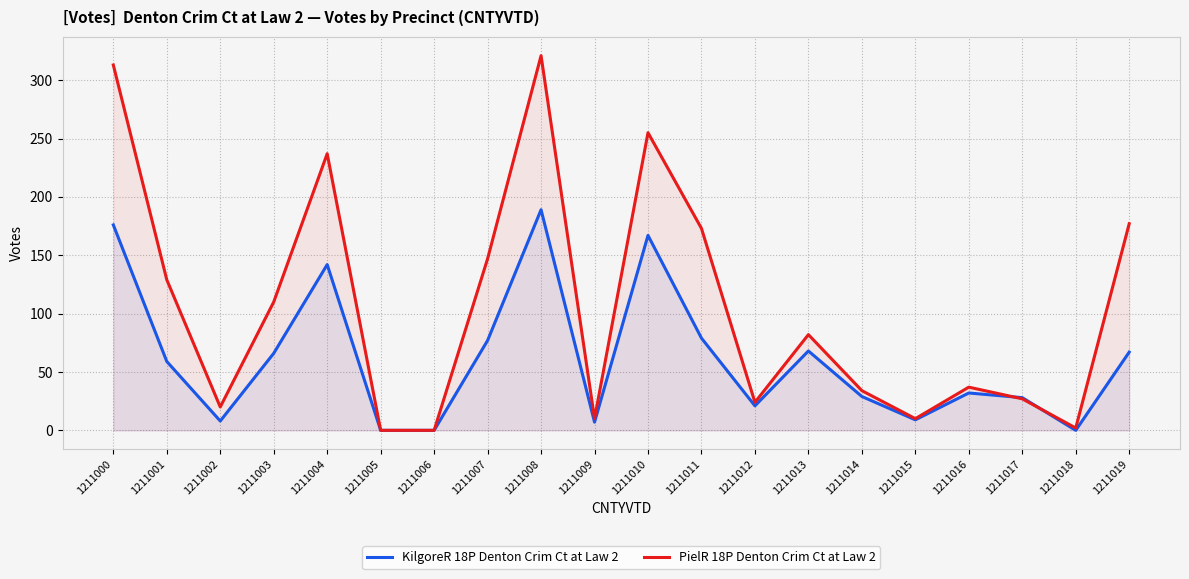

List the series in order of their overall mean, lowest first.

KilgoreR 18P Denton Crim Ct at Law 2, PielR 18P Denton Crim Ct at Law 2